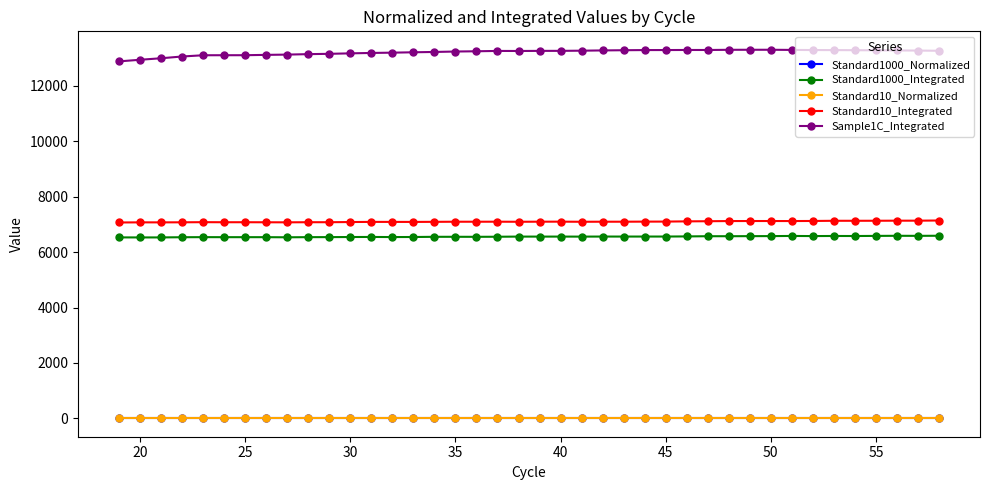

What is the greatest value displayed?

13303.6